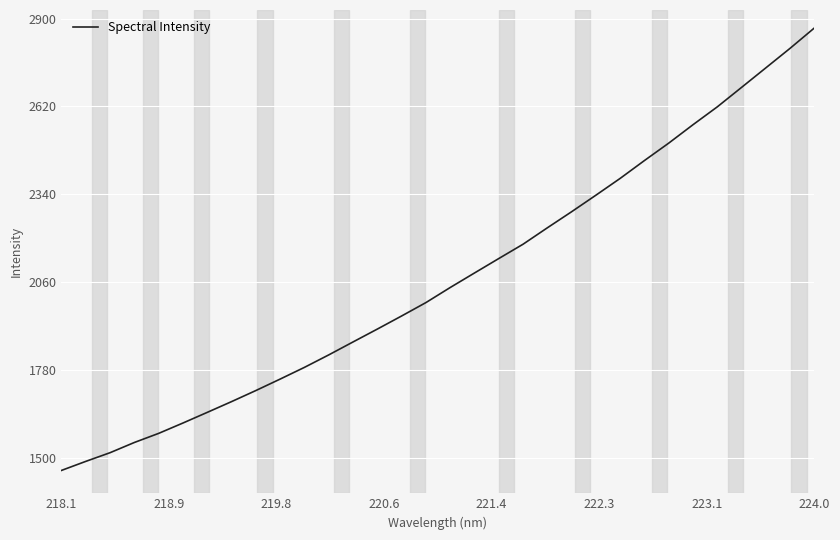

What is the minimum value shown in the chart?

1459.1